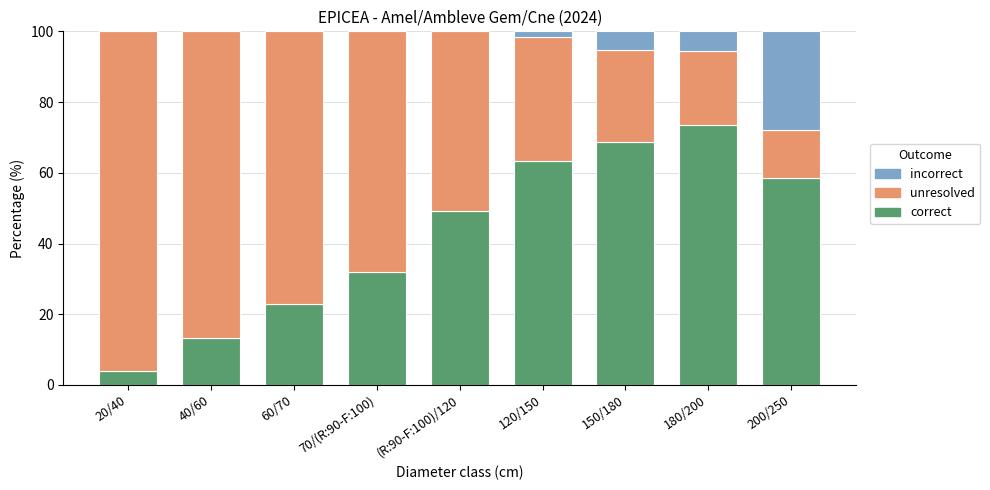

The value of correct at 180/200 is 73.5. True or false?

True